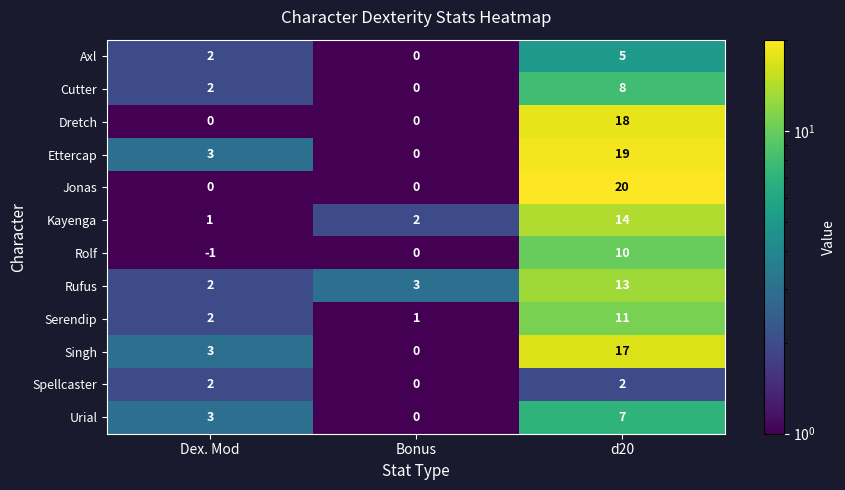

Count the number of categories in the chart.

3